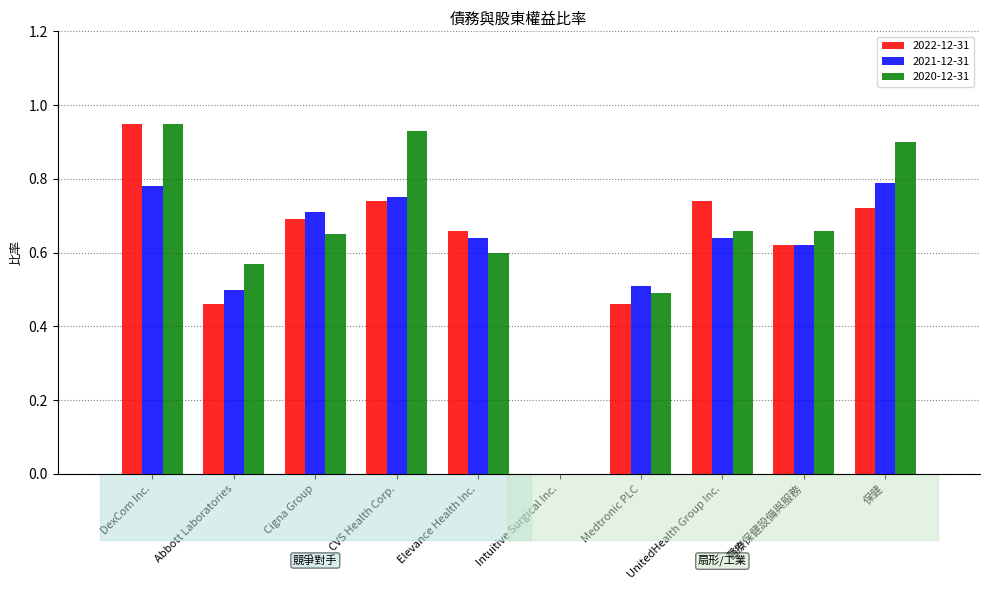

What is the difference between the 2022-12-31 values at Abbott Laboratories and UnitedHealth Group Inc.?

0.3